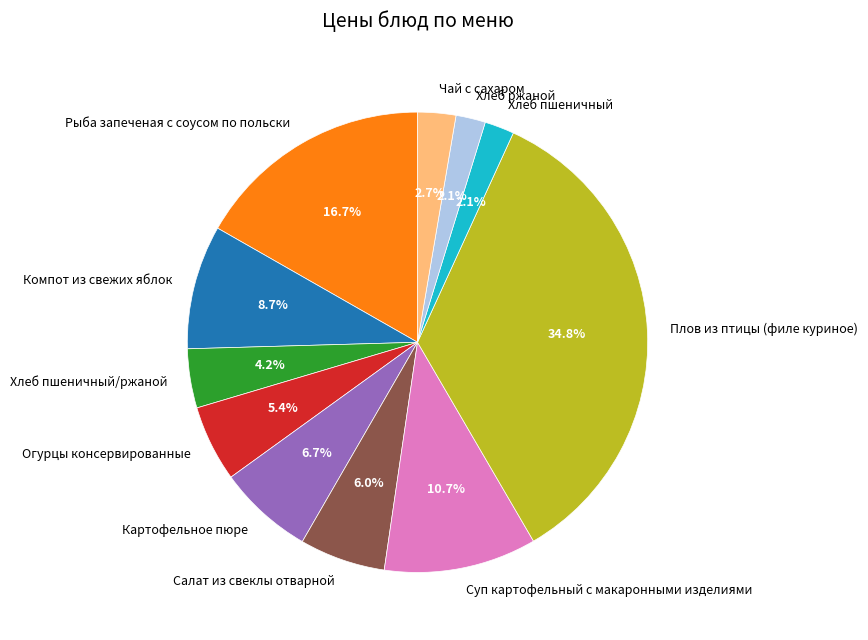

To the nearest percent, what is the difference between the largest and smallest slice percentages?

33%